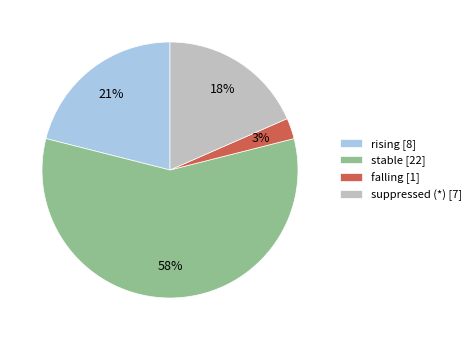

Is it true that suppressed (*) is 4% of the pie?

False